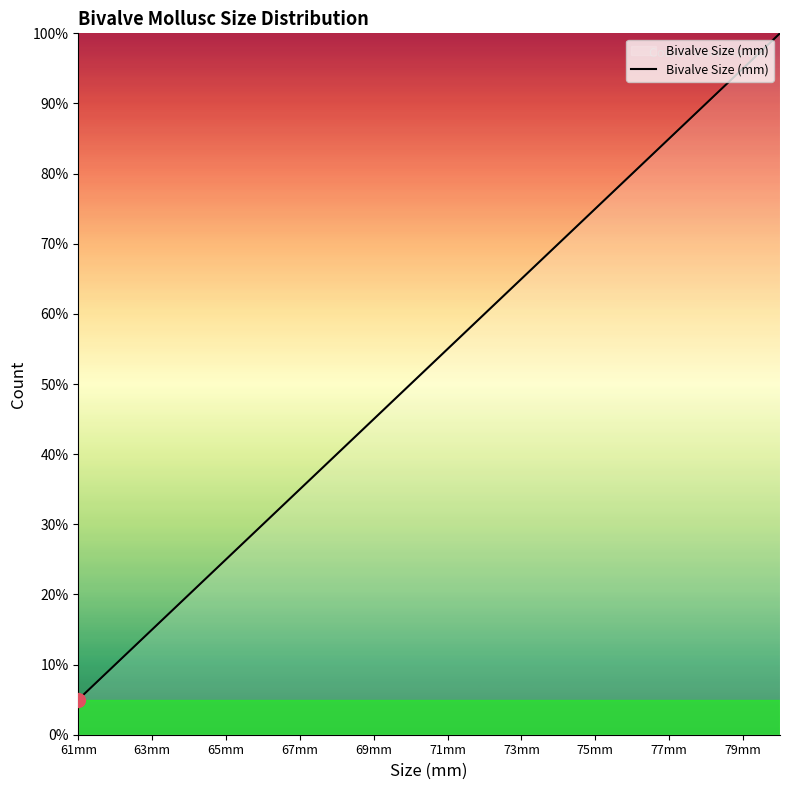

What is the difference between the maximum and minimum values?

95.0